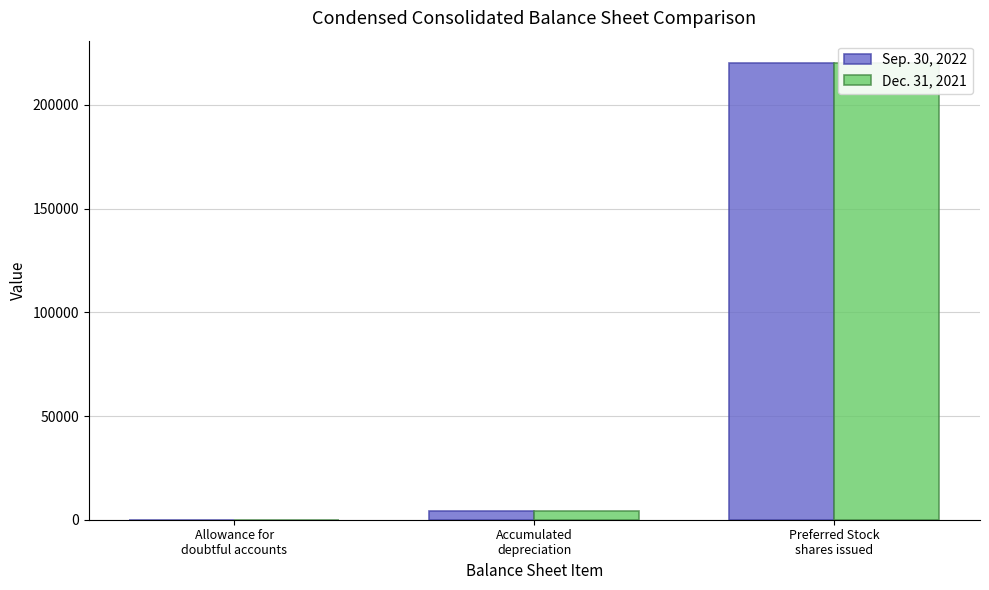

Count the number of categories in the chart.

3